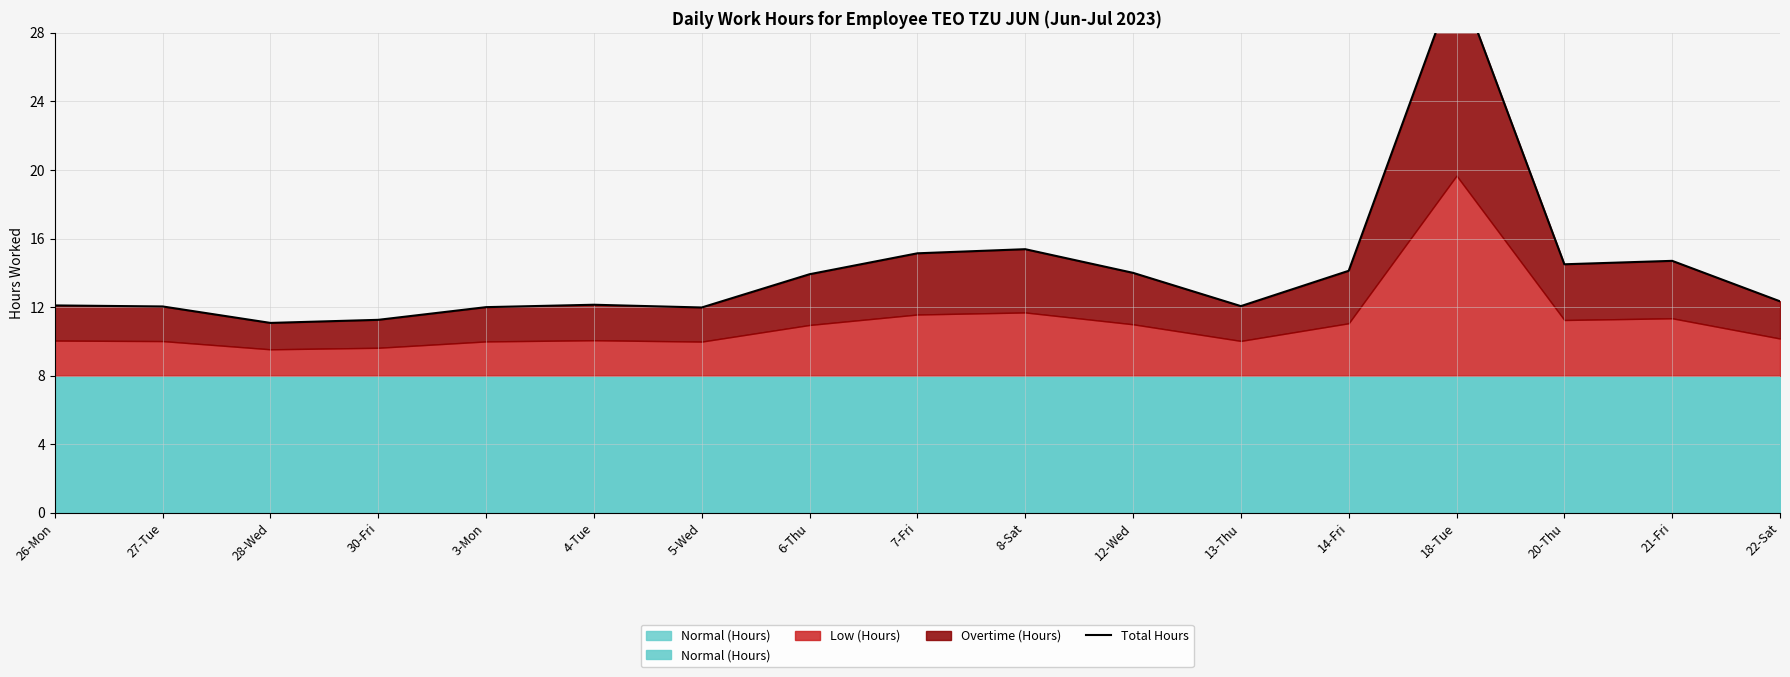

Rank the categories by value from lowest to highest.

28-Wed, 30-Fri, 5-Wed, 3-Mon, 27-Tue, 13-Thu, 26-Mon, 4-Tue, 22-Sat, 6-Thu, 12-Wed, 14-Fri, 20-Thu, 21-Fri, 7-Fri, 8-Sat, 18-Tue